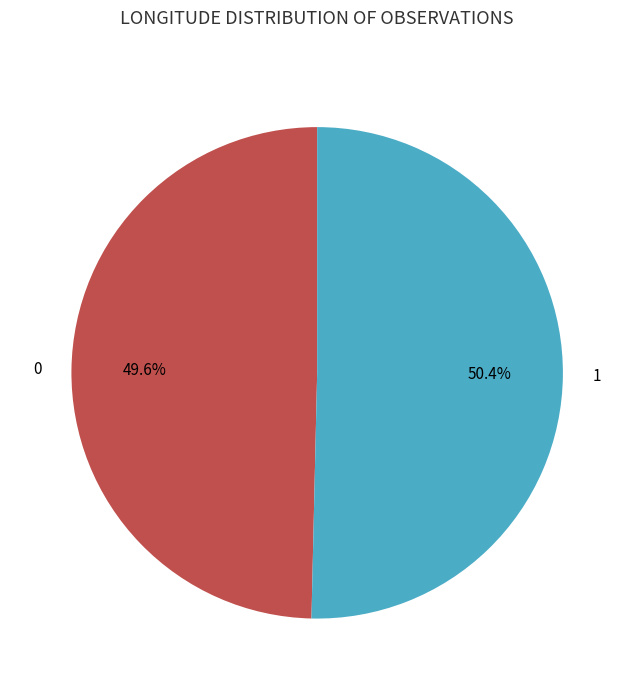

Between 1 and 0, which is larger?

1